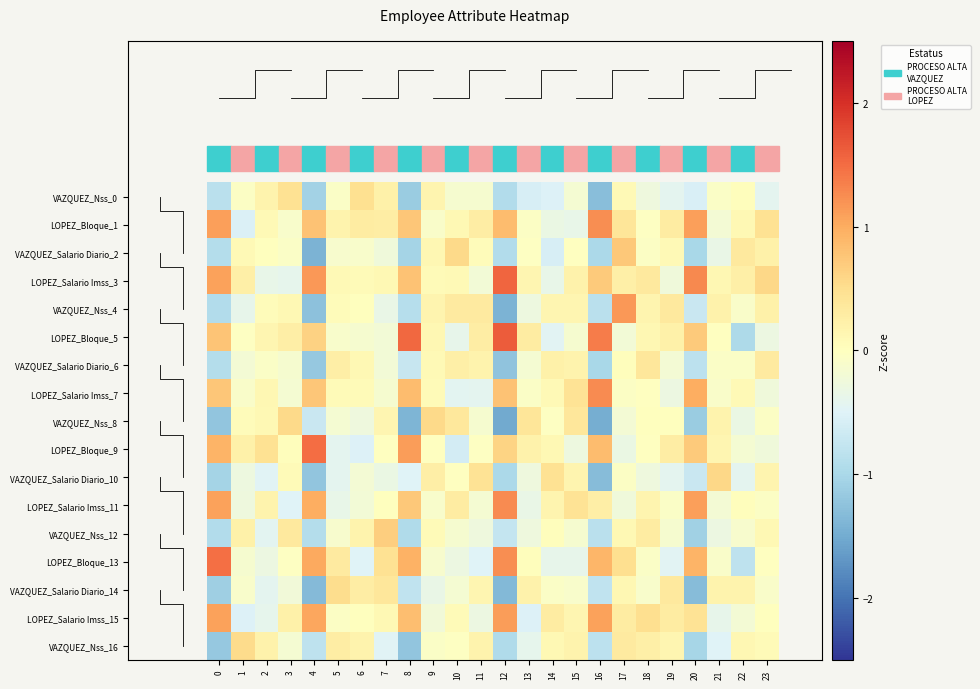

At which label is LOPEZ_Bloque_9 closest to 0?

9